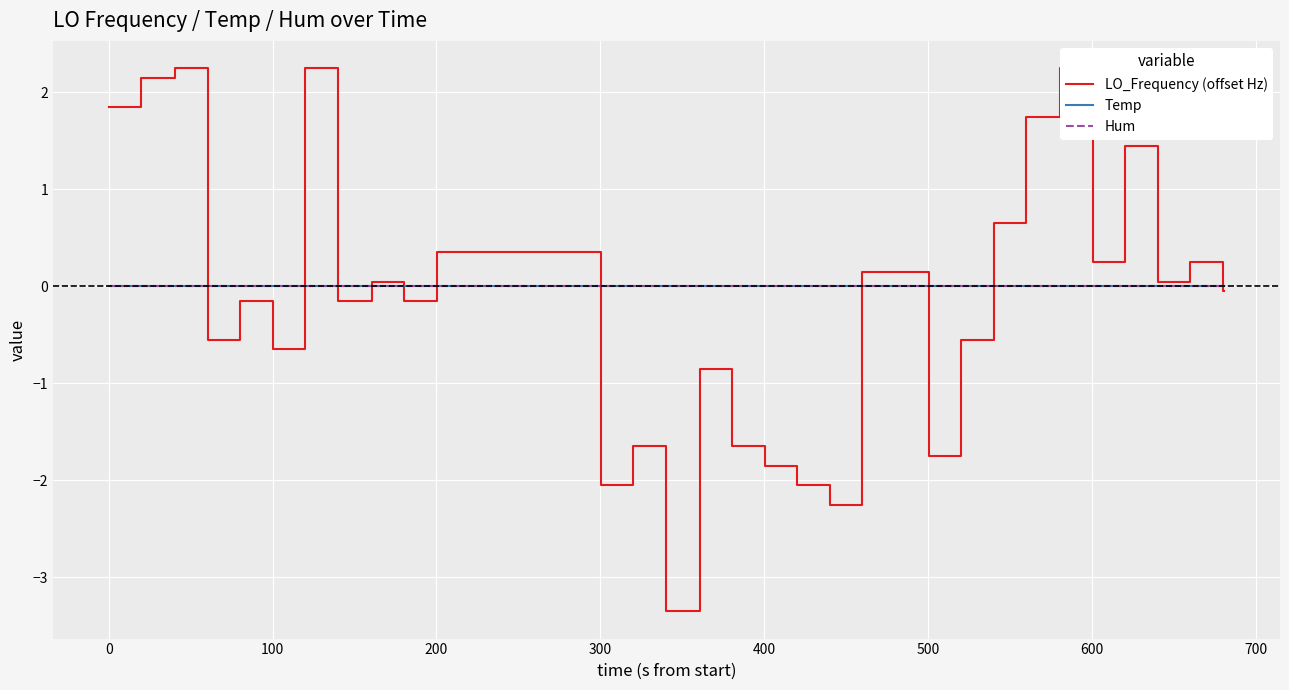

Reading left to right, extract all data points from this chart.

LO_Frequency (offset Hz): 1.9	2.2	2.2	2.2	-0.5	-0.1	-0.6	2.2	-0.1	-0.1	0.1	-0.1	0.4	0.4	0.4	0.4	0.4	0.4	-2.0	-1.6	-3.3	-0.8	-1.6	-1.8	-2.0	-2.2	0.2	0.2	0.2	-1.8	-0.5	0.7	1.8	2.2	0.2	1.5	0.1	0.2	-0.0	-0.0
Temp: 0.0	0.0	0.0	0.0	0.0	0.0	0.0	0.0	0.0	0.0	0.0	0.0	0.0	0.0	0.0	0.0	0.0	0.0	0.0	0.0	0.0	0.0	0.0	0.0	0.0	0.0	0.0	0.0	0.0	0.0	0.0	0.0	0.0	0.0	0.0	0.0	0.0	0.0	0.0	0.0
Hum: 0.0	0.0	0.0	0.0	0.0	0.0	0.0	0.0	0.0	0.0	0.0	0.0	0.0	0.0	0.0	0.0	0.0	0.0	0.0	0.0	0.0	0.0	0.0	0.0	0.0	0.0	0.0	0.0	0.0	0.0	0.0	0.0	0.0	0.0	0.0	0.0	0.0	0.0	0.0	0.0